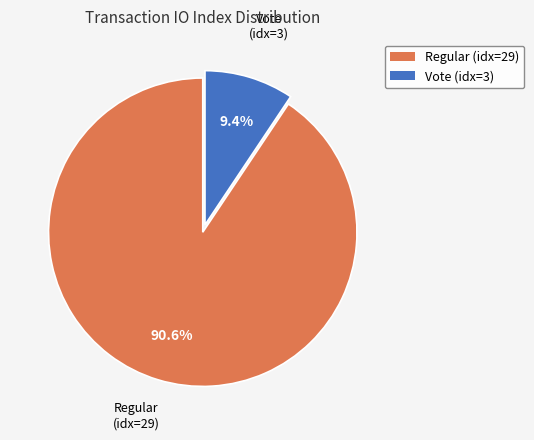

What percentage is NOT represented by Vote (idx=3)?

90.6%